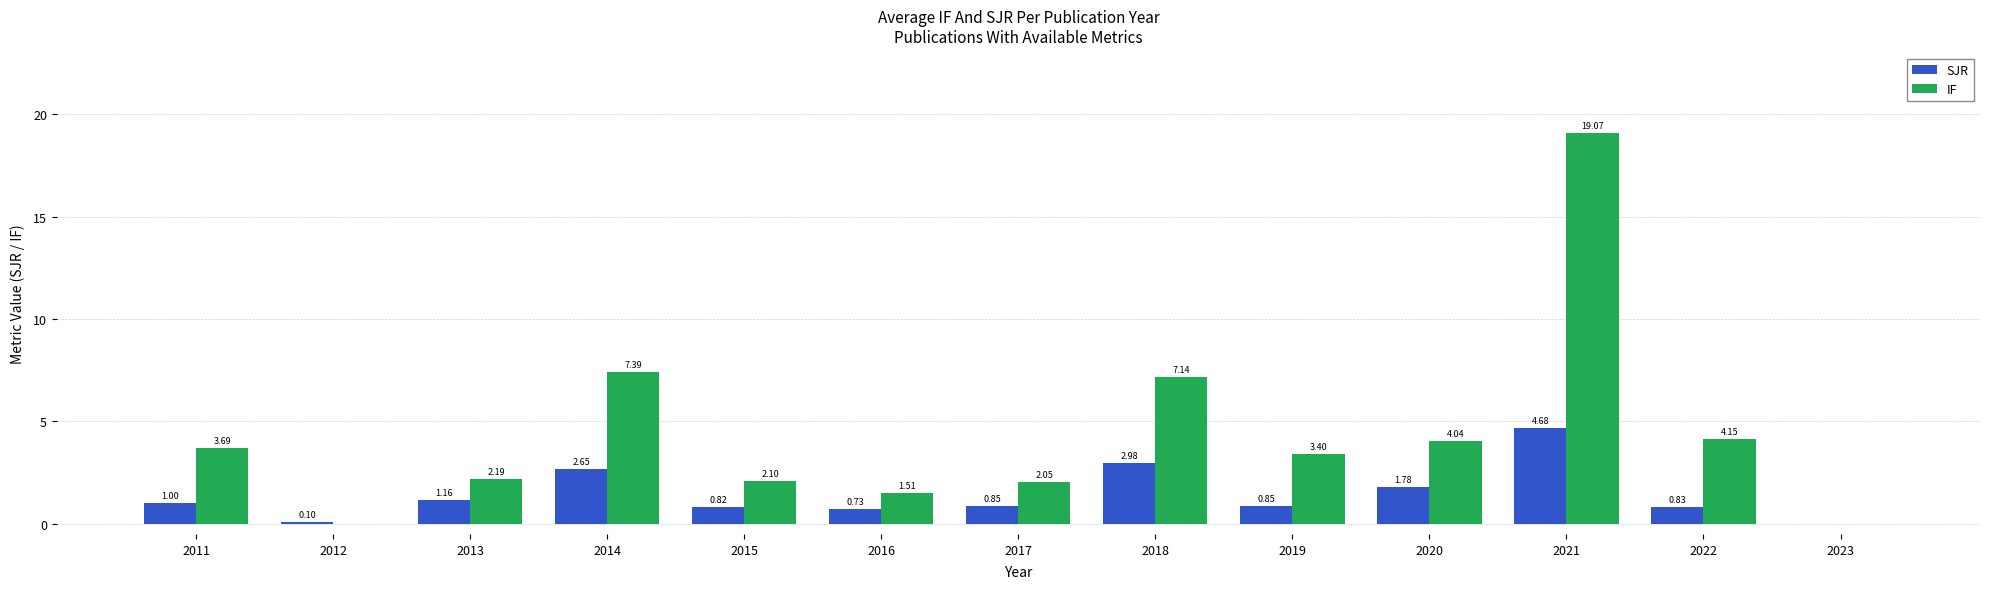

Which series has the largest total across all categories?

IF